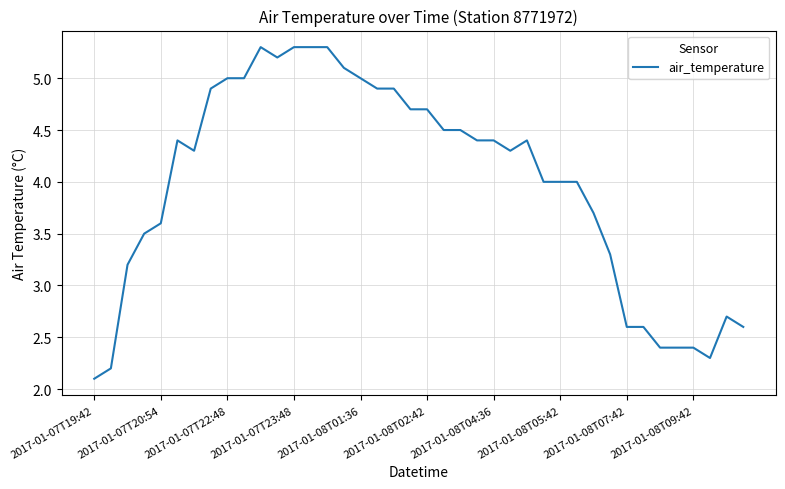

What is the difference between the maximum and minimum values?

3.2